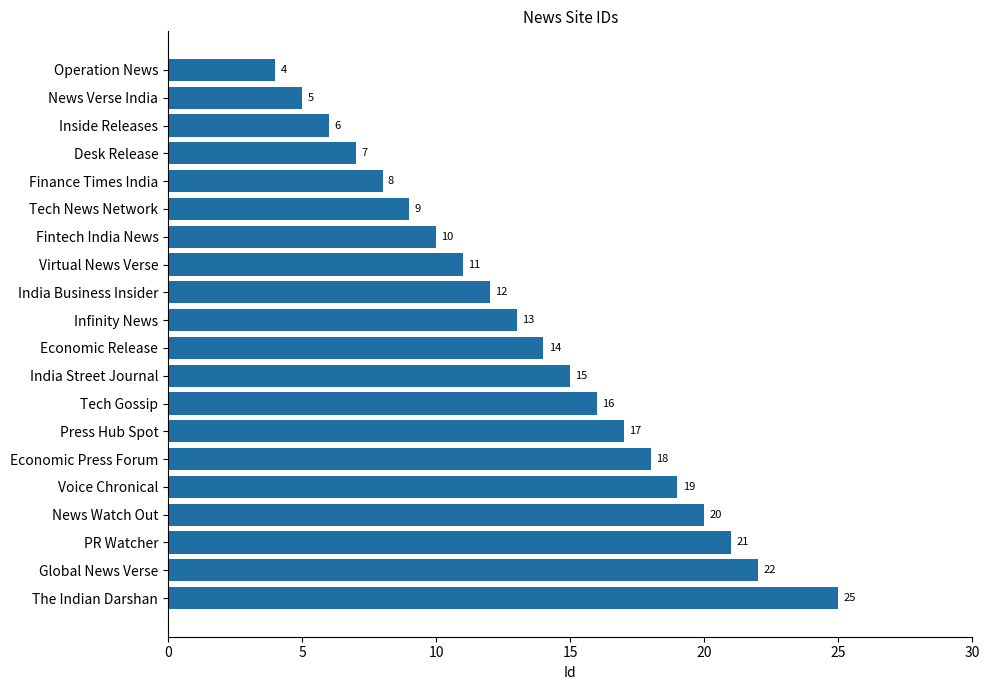

What position from the bottom is Economic Press Forum?

6